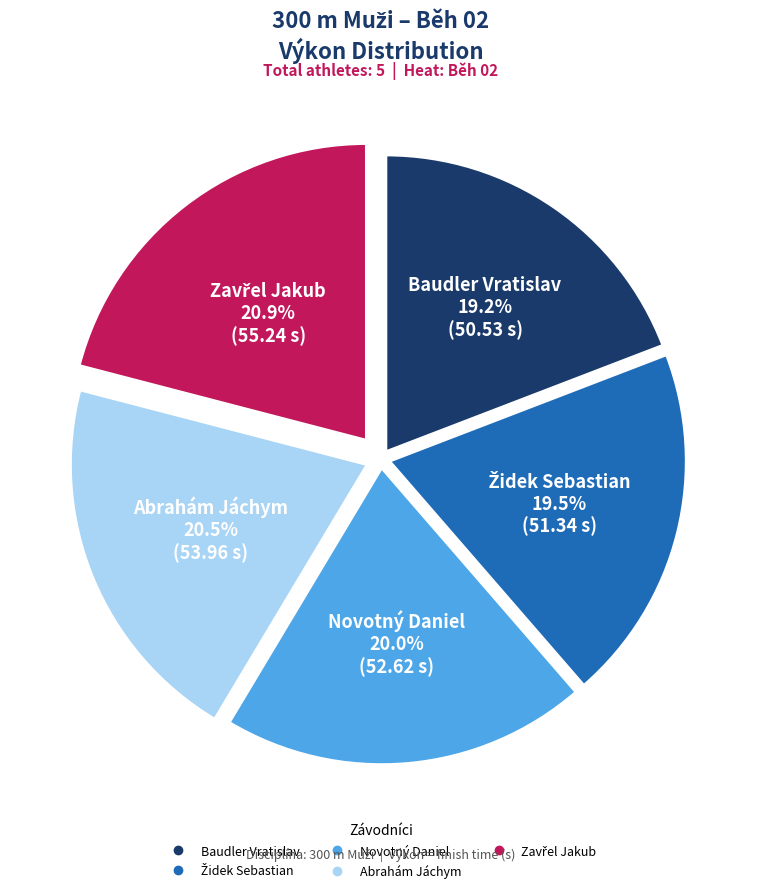

How much of the chart is everything except Abrahám Jáchym?

79.5%